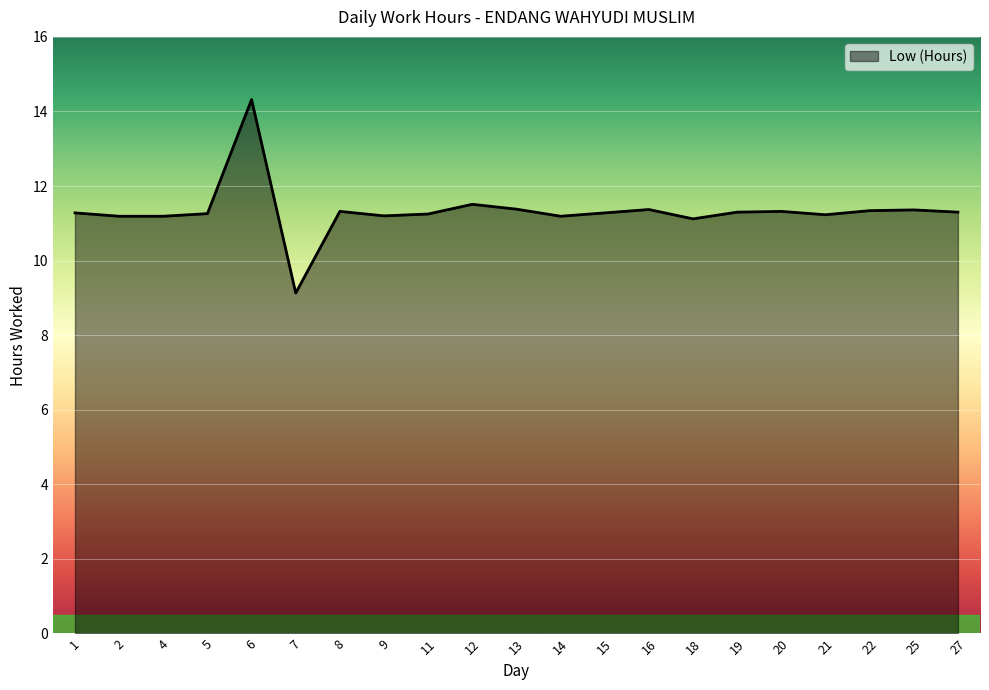

What is the ratio of the value at 11 to the value at 19?

1.0